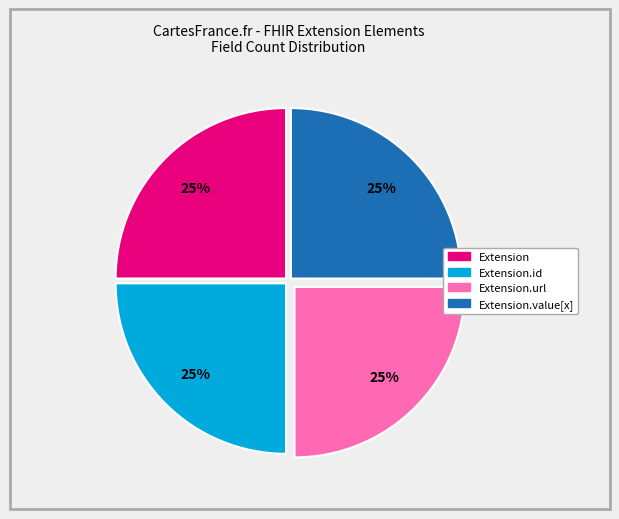

Is there any slice that represents more than half of the pie?

No